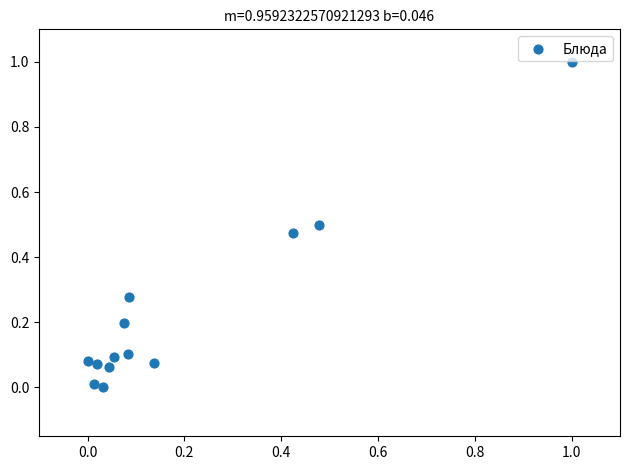

What is the range of Y values (max minus min)?

1.0